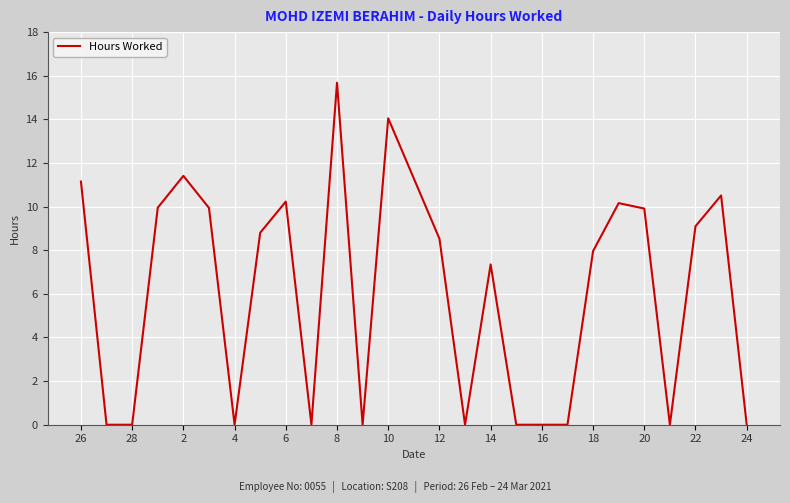

What is the difference between the maximum and minimum values?

15.7